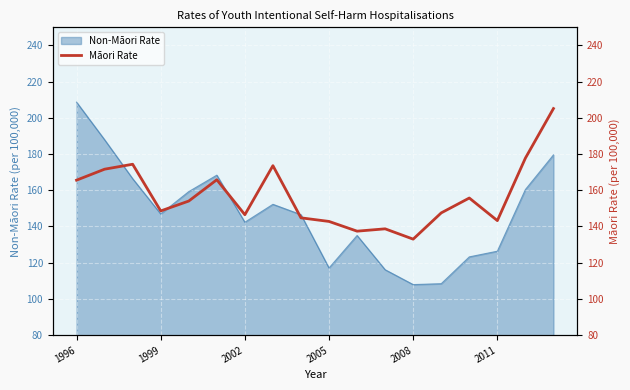

Is it true that Non-Māori Rate equals 126.3 at 2011?

True